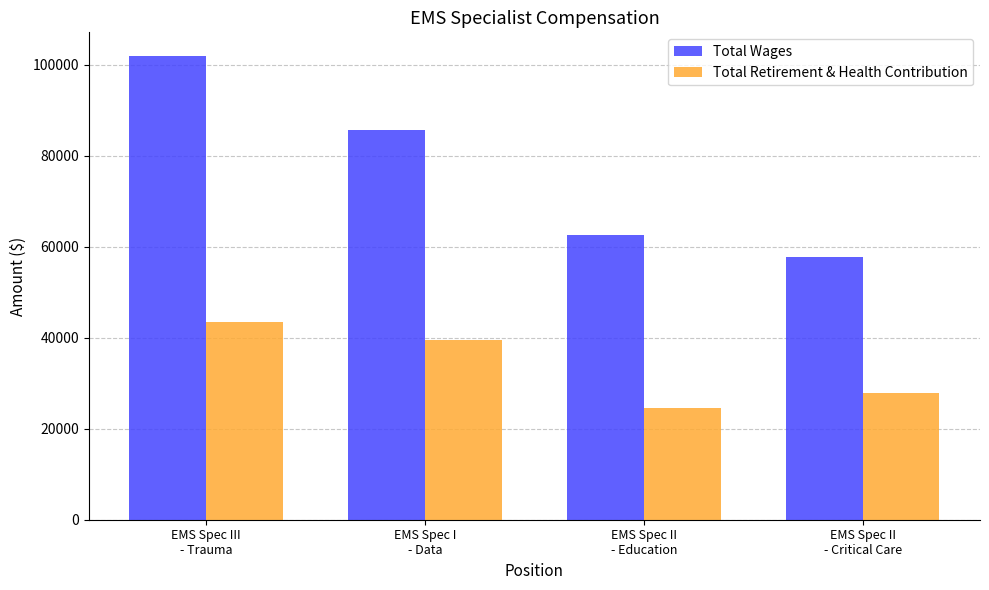

What is the spread (max minus min) of values at EMS Spec II
- Critical Care?

29848